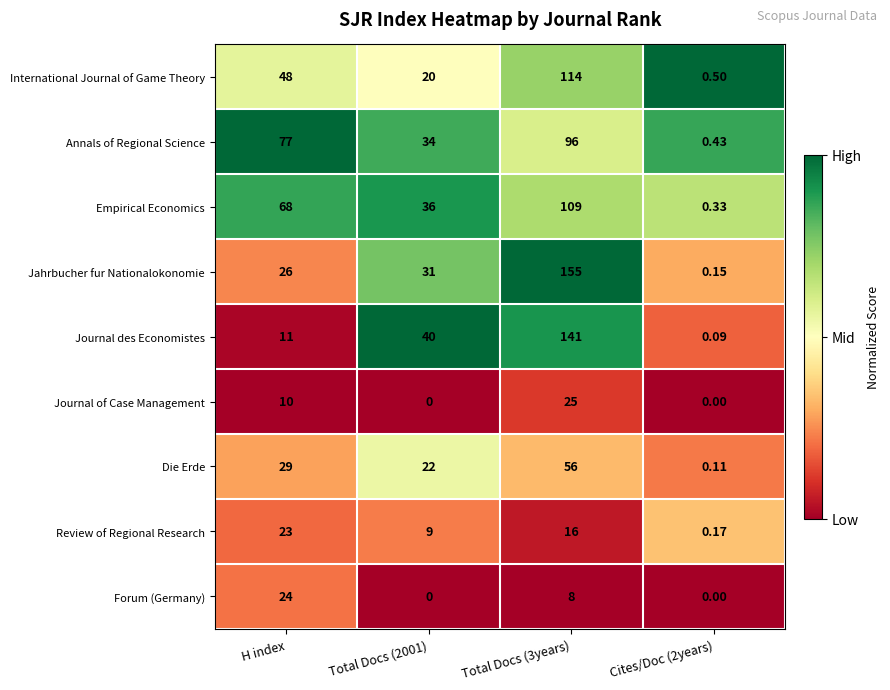

Where is International Journal of Game Theory nearest to the value 57?

H index